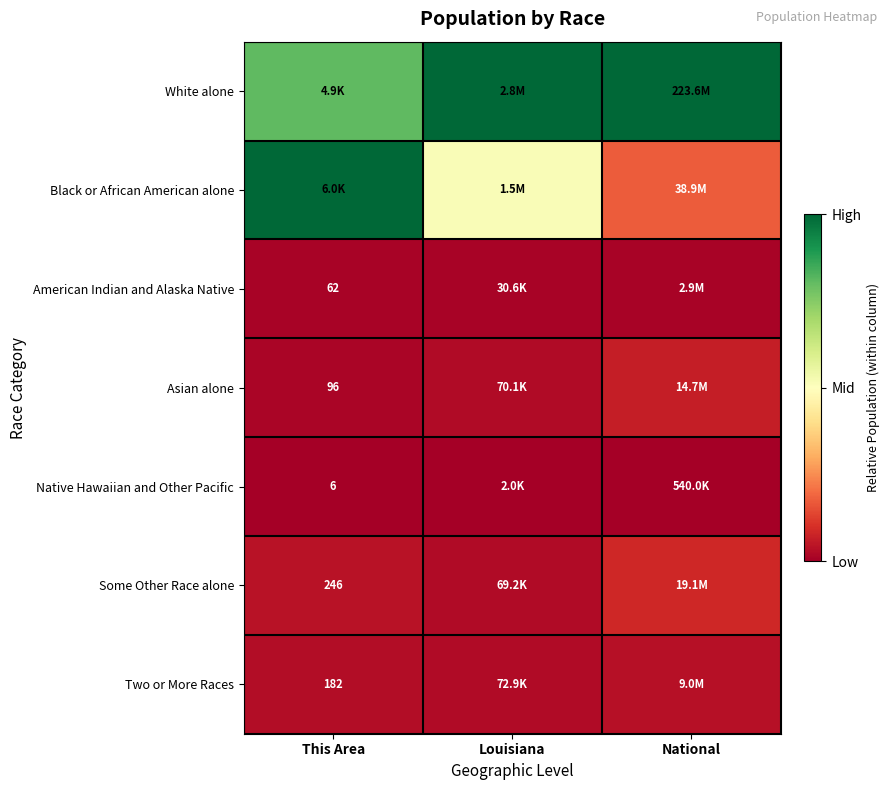

Rank the series by their maximum value, from highest to lowest.

White alone, Black or African American alone, Some Other Race alone, Asian alone, Two or More Races, American Indian and Alaska Native, Native Hawaiian and Other Pacific